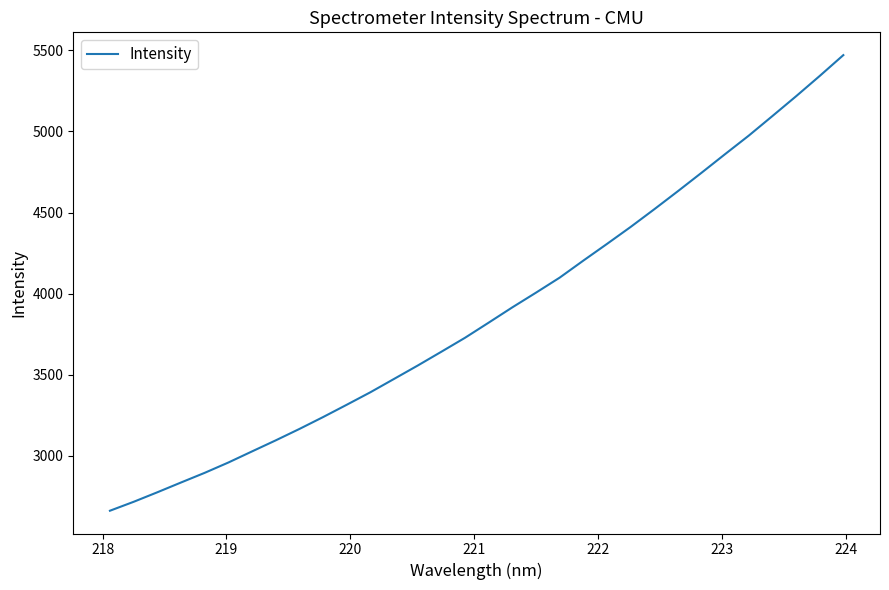

Count the number of categories in the chart.

32